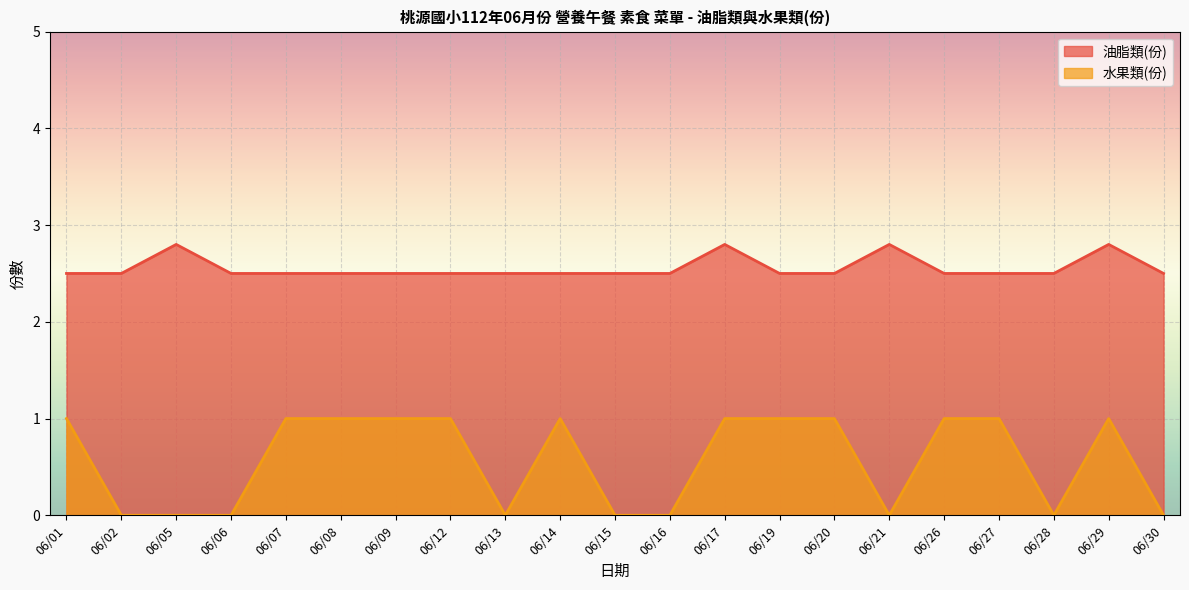

Reading left to right, list all the values displayed in this chart.

油脂類(份): 2.5	2.5	2.8	2.5	2.5	2.5	2.5	2.5	2.5	2.5	2.5	2.5	2.8	2.5	2.5	2.8	2.5	2.5	2.5	2.8	2.5
水果類(份): 1.0	0.0	0.0	0.0	1.0	1.0	1.0	1.0	0.0	1.0	0.0	0.0	1.0	1.0	1.0	0.0	1.0	1.0	0.0	1.0	0.0